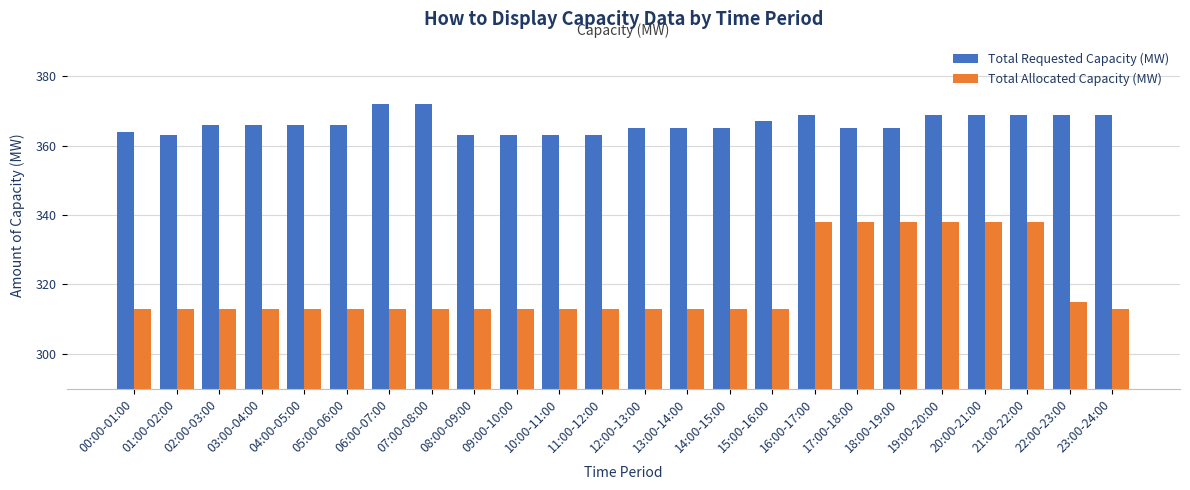

What is the average value of the Total Requested Capacity (MW) series?

366